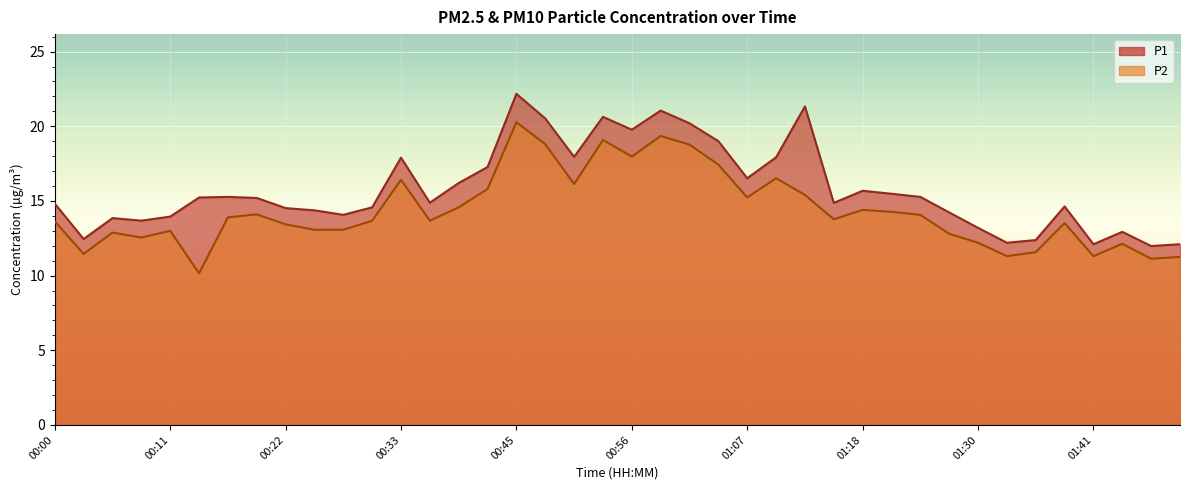

Rank the categories by P2 value from highest to lowest.

00:45, 00:59, 00:53, 00:47, 01:02, 00:56, 01:04, 01:10, 00:33, 00:50, 00:42, 01:13, 01:07, 00:39, 01:18, 01:21, 00:19, 01:24, 00:16, 01:16, 00:36, 00:31, 00:00, 01:38, 00:22, 00:25, 00:28, 00:11, 00:05, 01:27, 00:08, 01:30, 01:44, 01:35, 00:02, 01:33, 01:41, 01:53, 01:50, 00:14